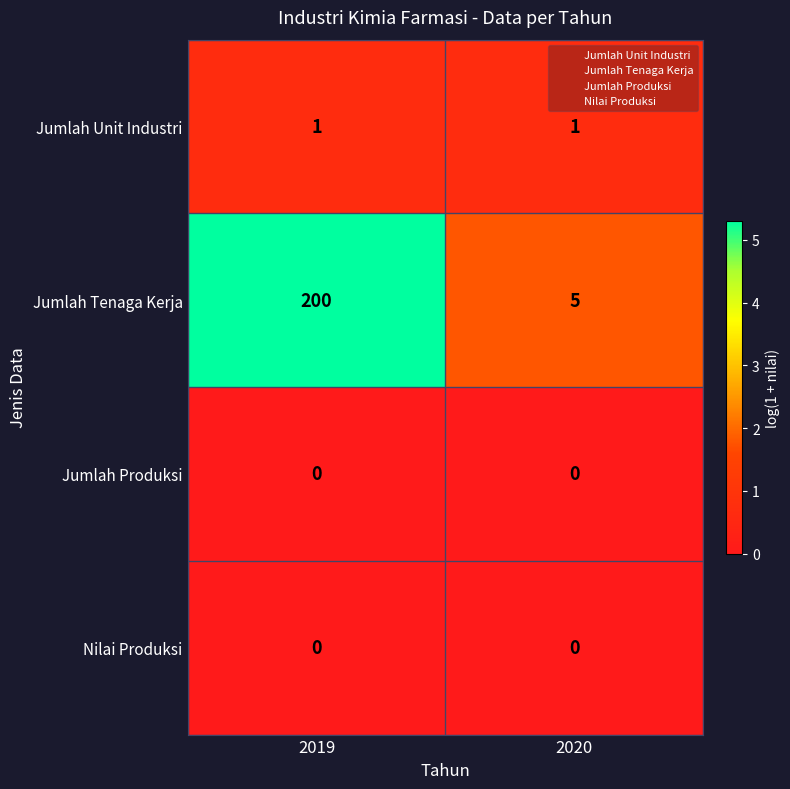

What is the difference between the Jumlah Tenaga Kerja values at 2019 and 2020?

195